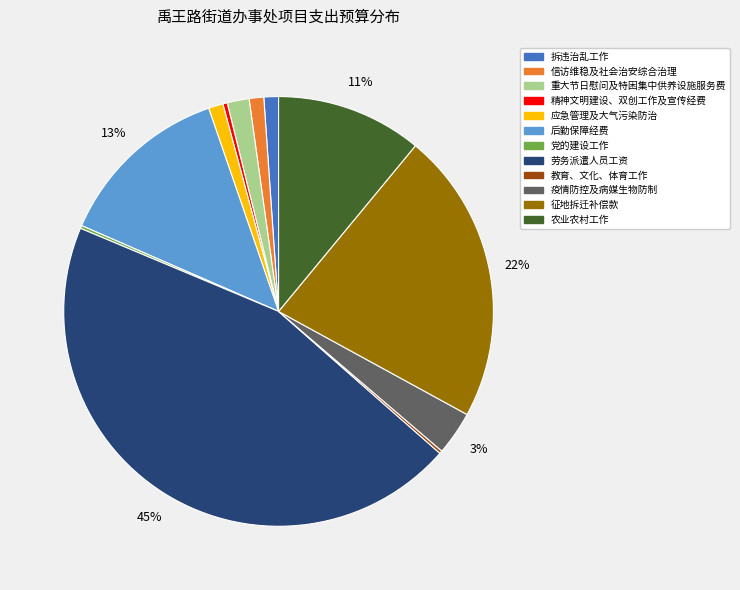

Does 疫情防控及病媒生物防制 represent more than half of the total?

No